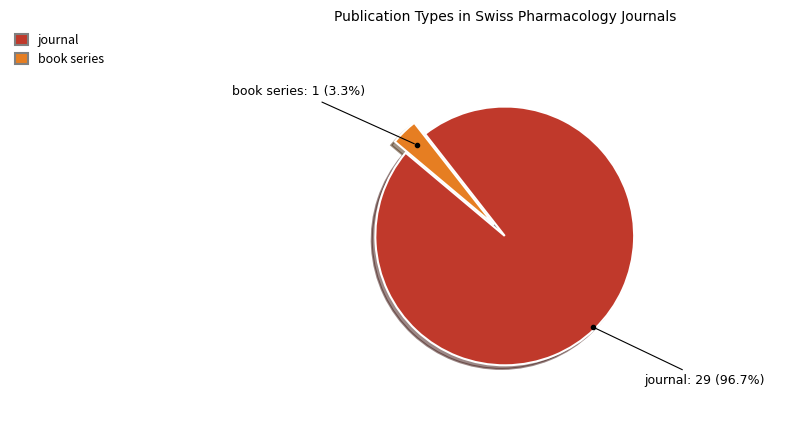

To the nearest percent, what is the difference between the book series and journal slice percentages?

93%